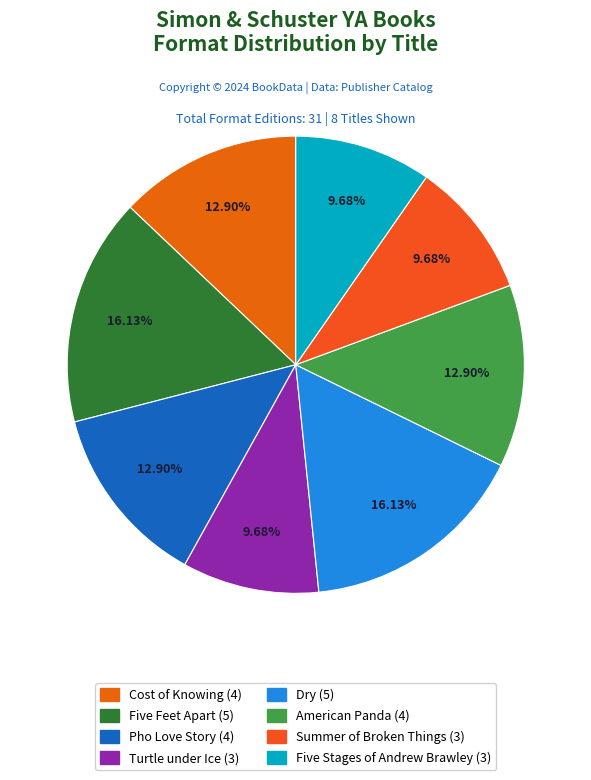

Combined, what portion of the pie is Five Stages of Andrew Brawley and Dry?

25.8%